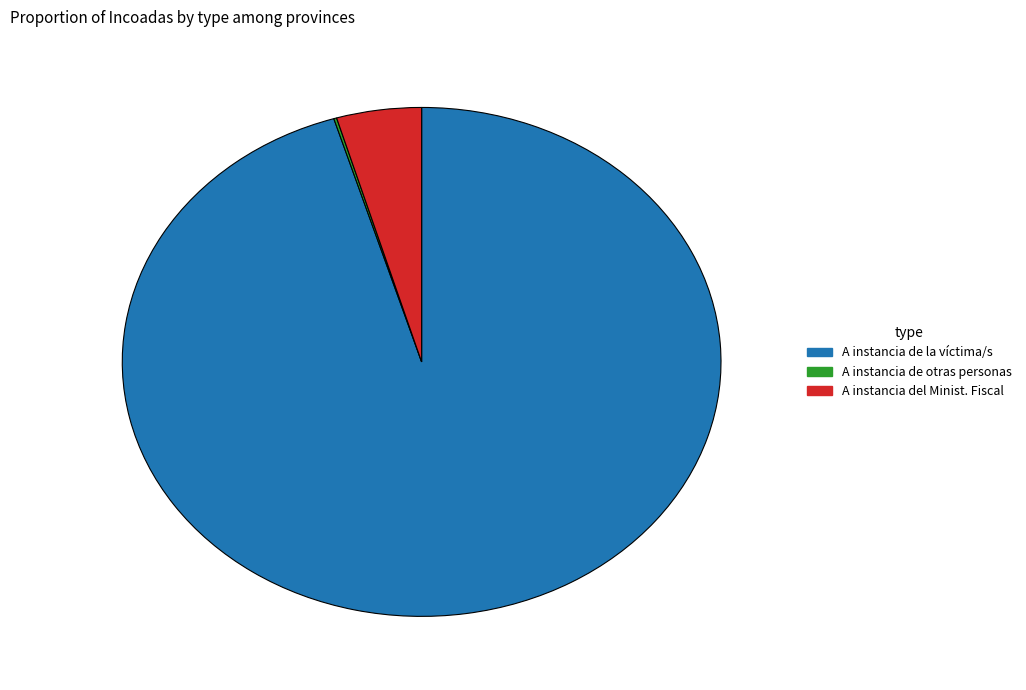

The A instancia del Minist. Fiscal slice represents 5% of the pie. True or false?

True